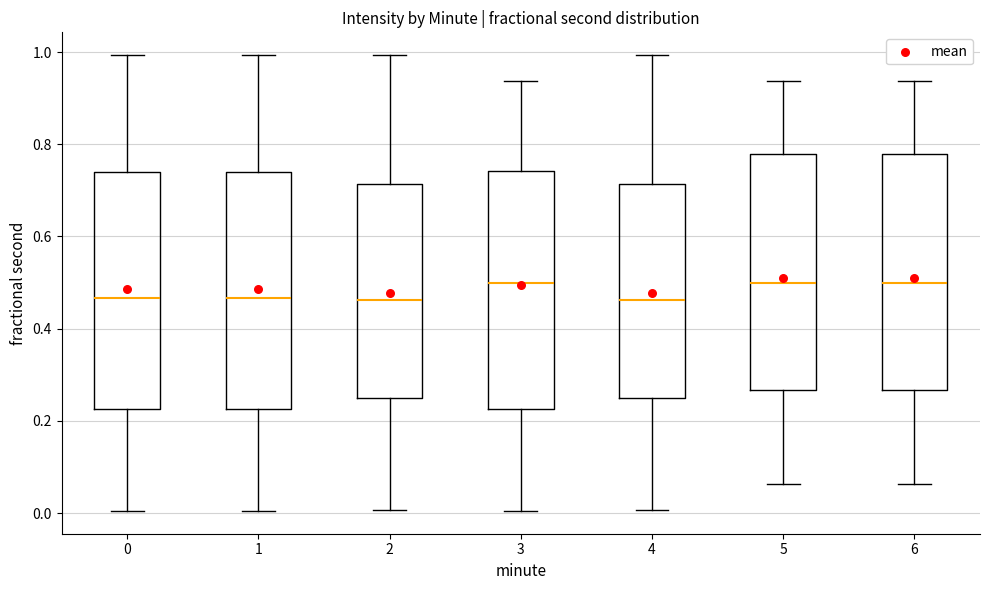

Reading left to right, read every box against the y-axis: the position of its median line, the range the box covers, and the ends of its whiskers. The values are not printed on the chart, so give them approximately, as read against the axis.

0: median 0.46, box 0.22 to 0.74, whiskers 0.00 to 1.00
1: median 0.46, box 0.22 to 0.74, whiskers 0.00 to 1.00
2: median 0.46, box 0.26 to 0.72, whiskers 0.00 to 1.00
3: median 0.50, box 0.22 to 0.74, whiskers 0.00 to 0.94
4: median 0.46, box 0.26 to 0.72, whiskers 0.00 to 1.00
5: median 0.50, box 0.26 to 0.78, whiskers 0.06 to 0.94
6: median 0.50, box 0.26 to 0.78, whiskers 0.06 to 0.94